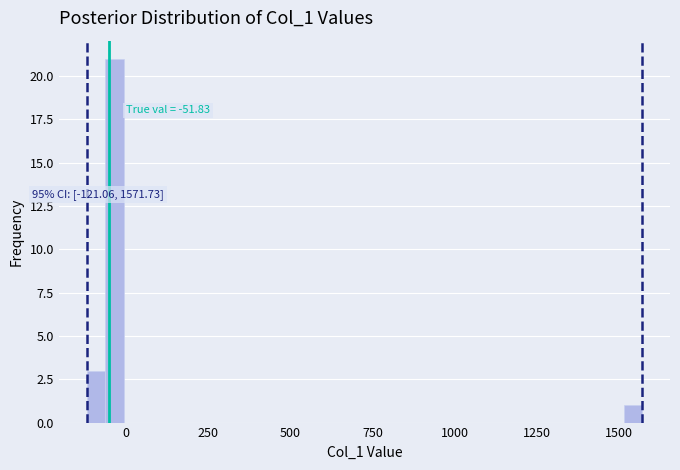

Around what value on the x-axis is the tallest bar? Give the approximate position of its centre, as read against the axis.

-50